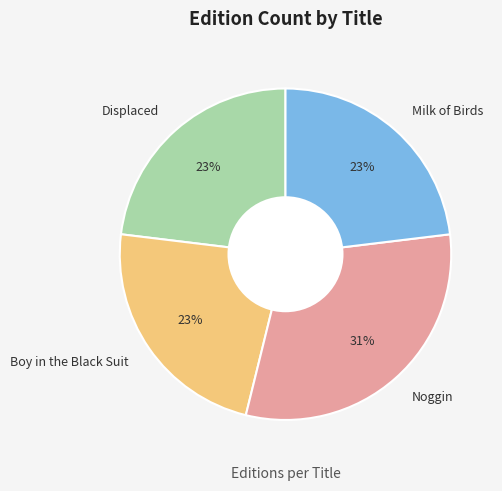

Count the number of slices in the pie.

4